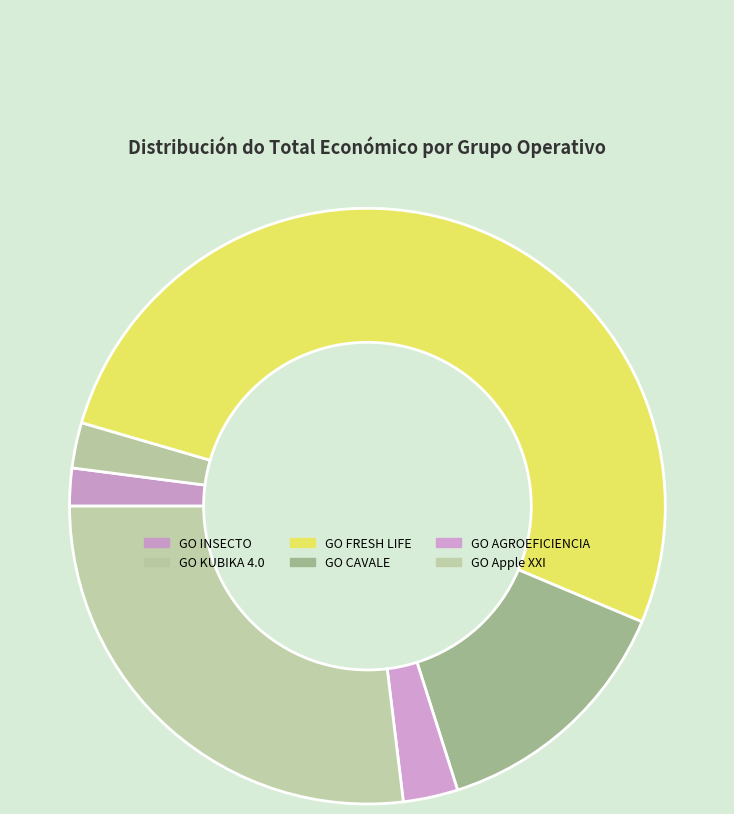

Does any single category account for the majority?

Yes